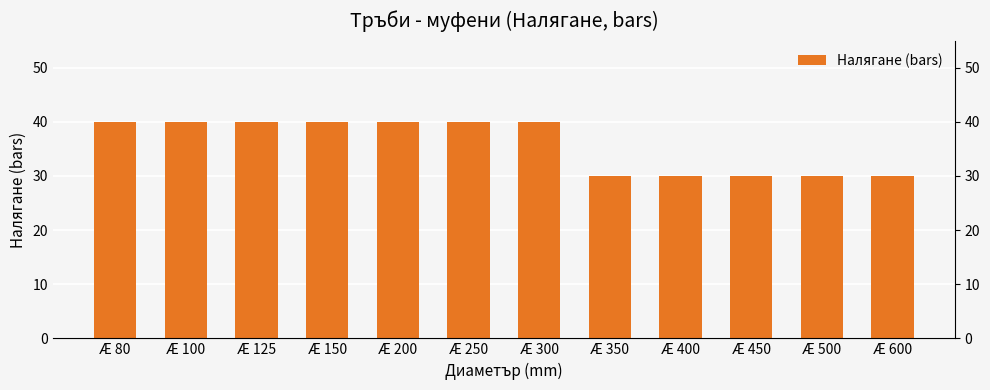

What is the minimum value shown in the chart?

30